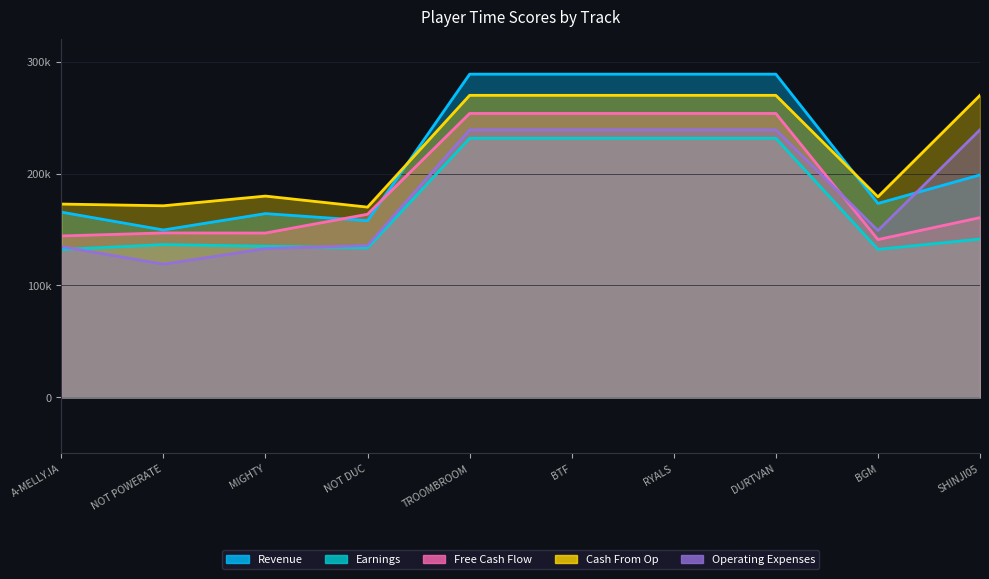

What is the maximum value for Cash From Op?

269.8